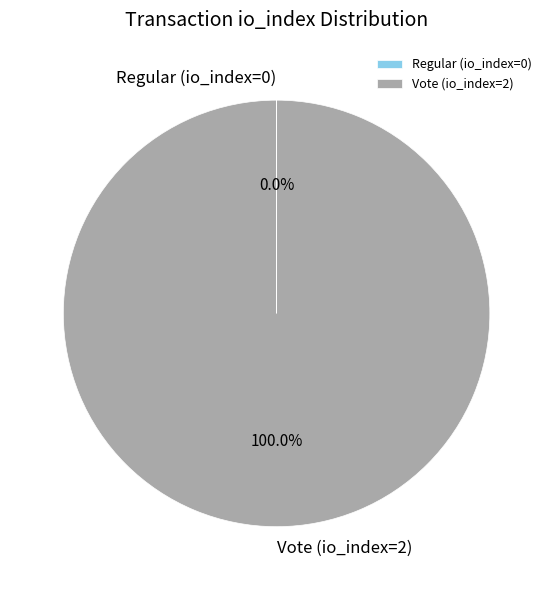

Which slice is the largest?

Vote (io_index=2)